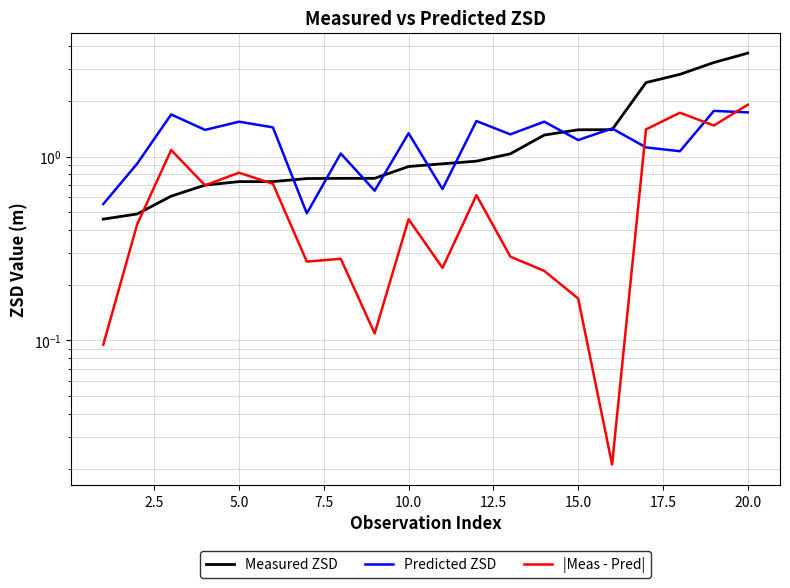

At how many categories does at least one series exceed 1?

15